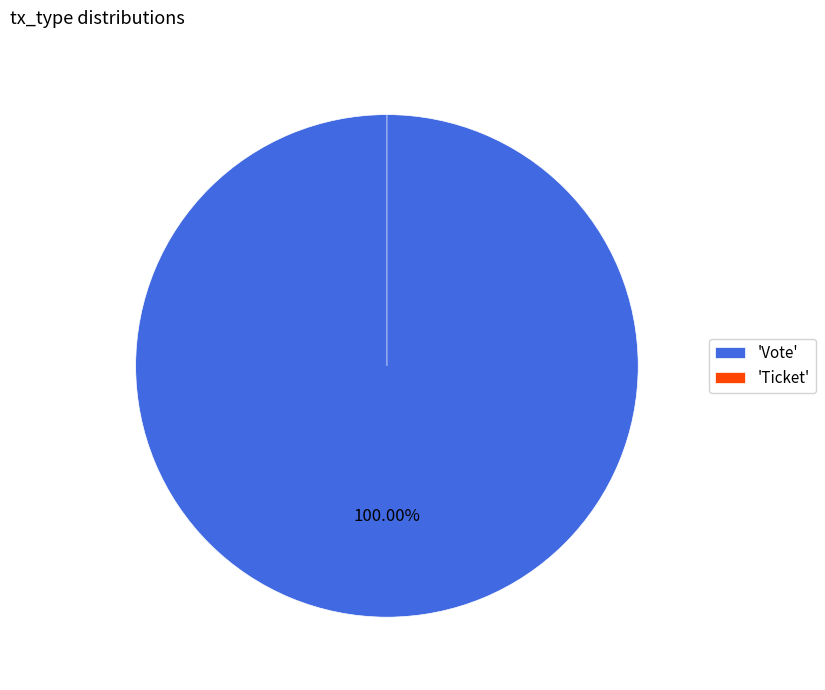

Is there a majority slice in this chart?

Yes